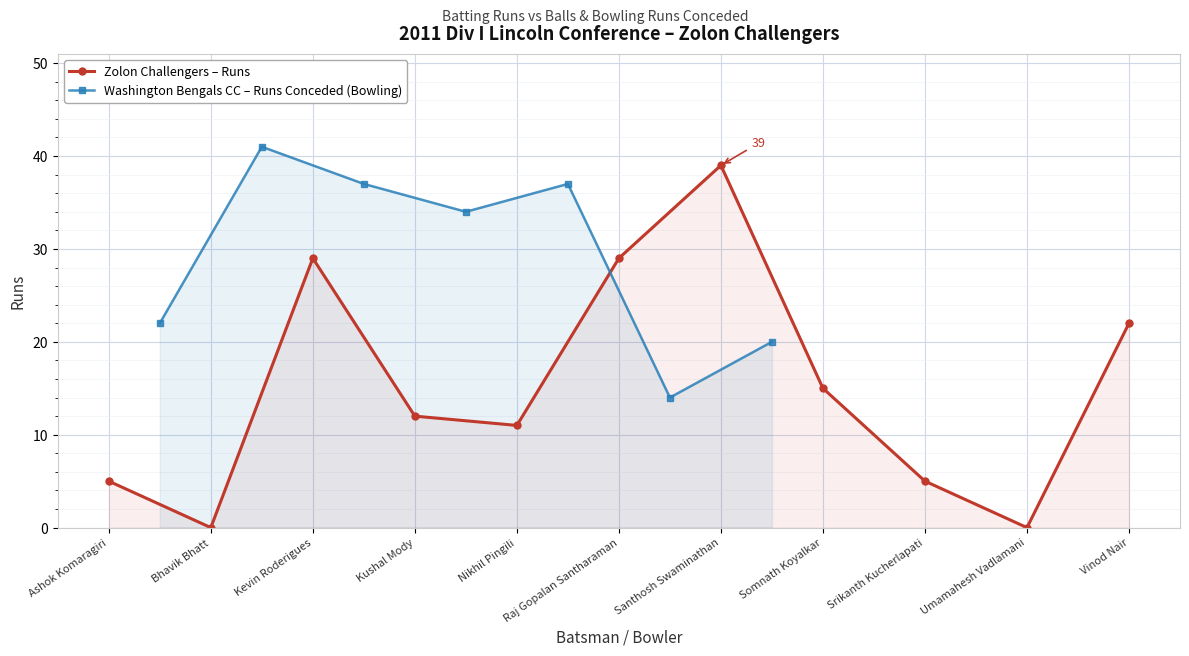

What is the highest value of the Zolon Challengers – Runs series?

39